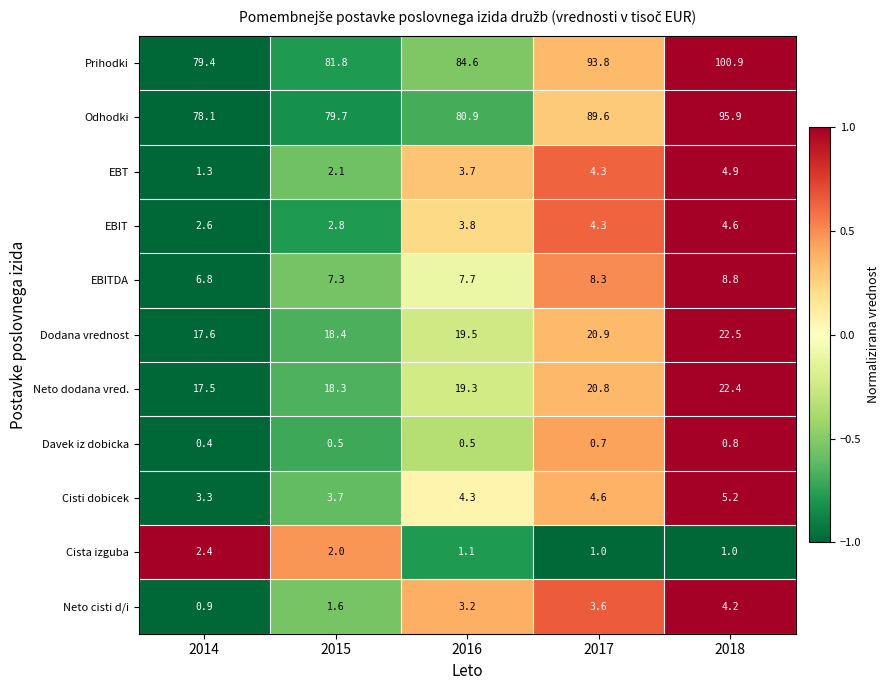

What is the minimum value shown in the chart?

0.4